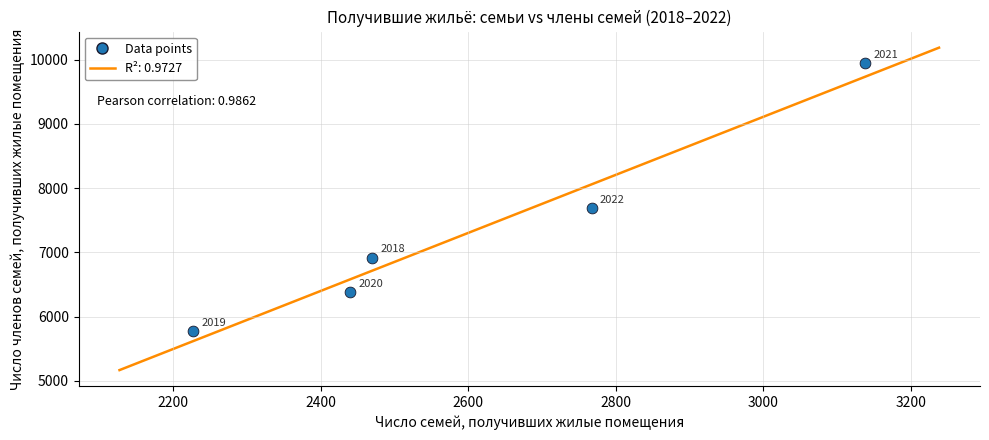

What Y value in the scatter plot is closest to 7857?

7689